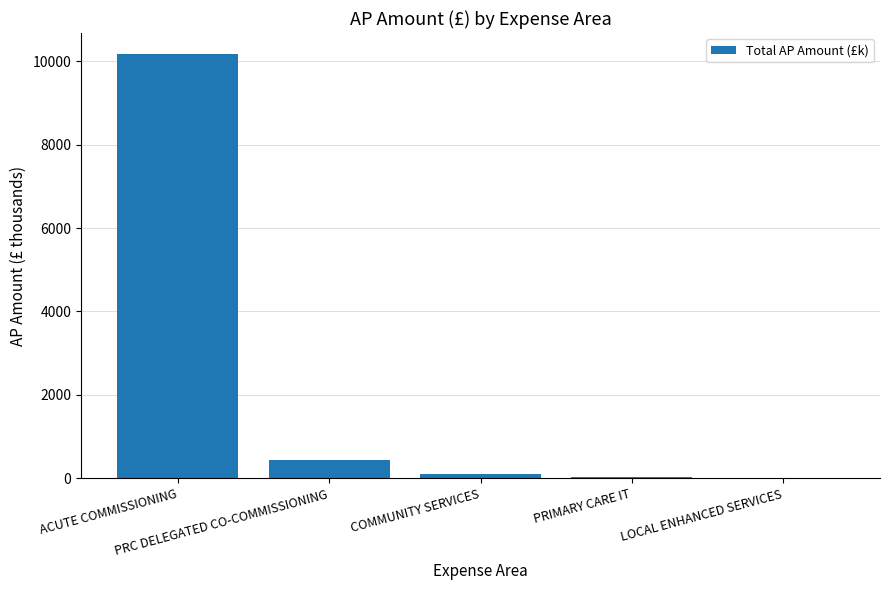

What is the maximum value shown in the chart?

10167.5